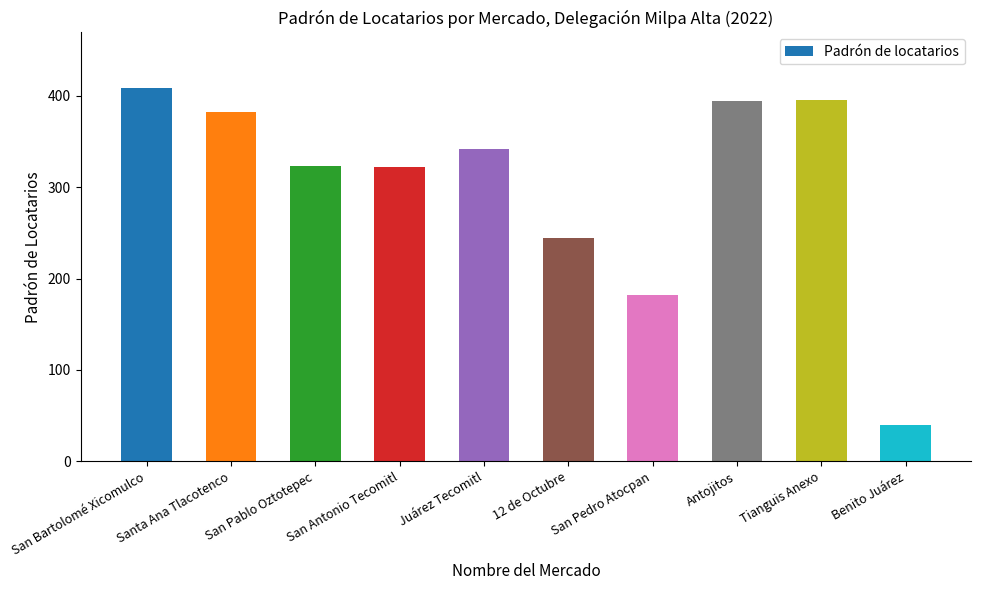

Are the bars horizontal?

No